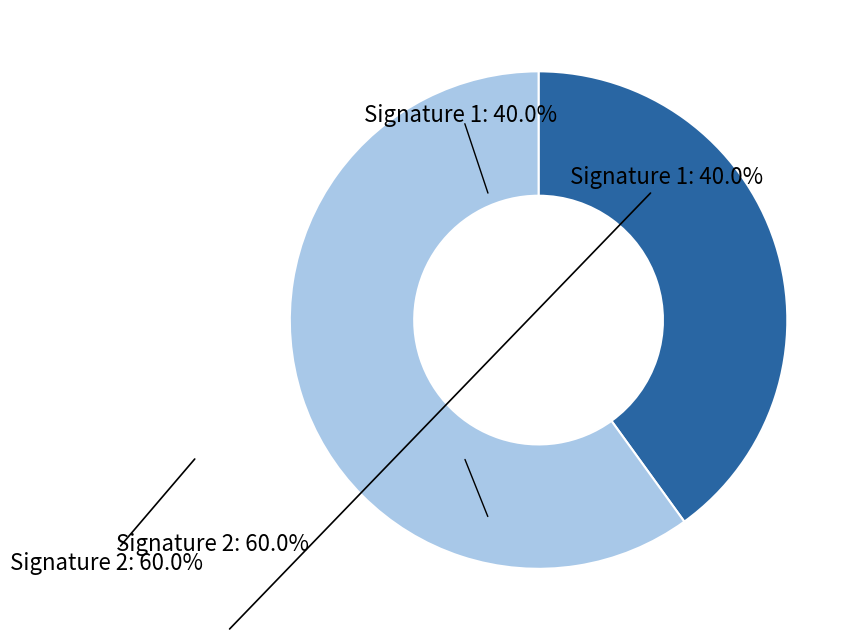

Do Signature 2: 60.0% and Signature 1: 40.0% together represent more than half of the pie?

Yes